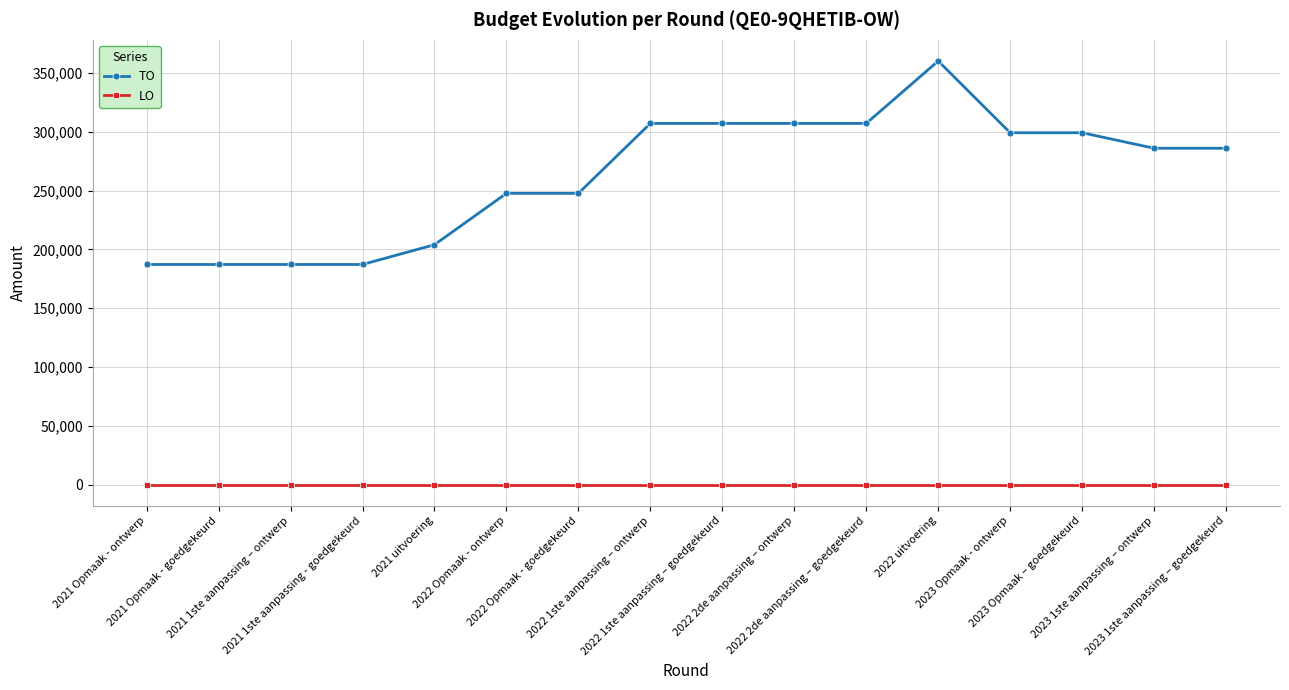

At which label does TO first exceed 285976?

2022 1ste aanpassing – ontwerp